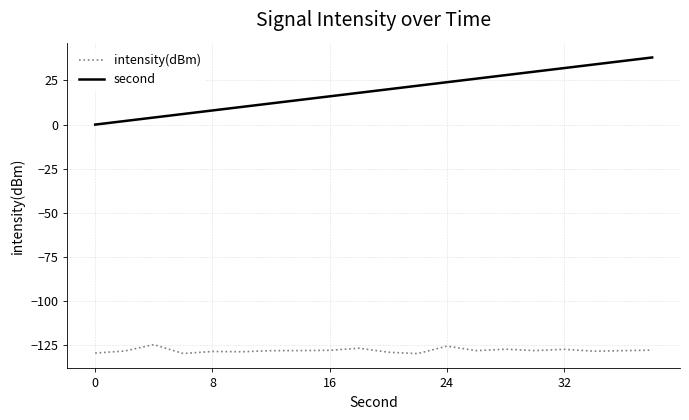

Which series has the largest total across all categories?

second